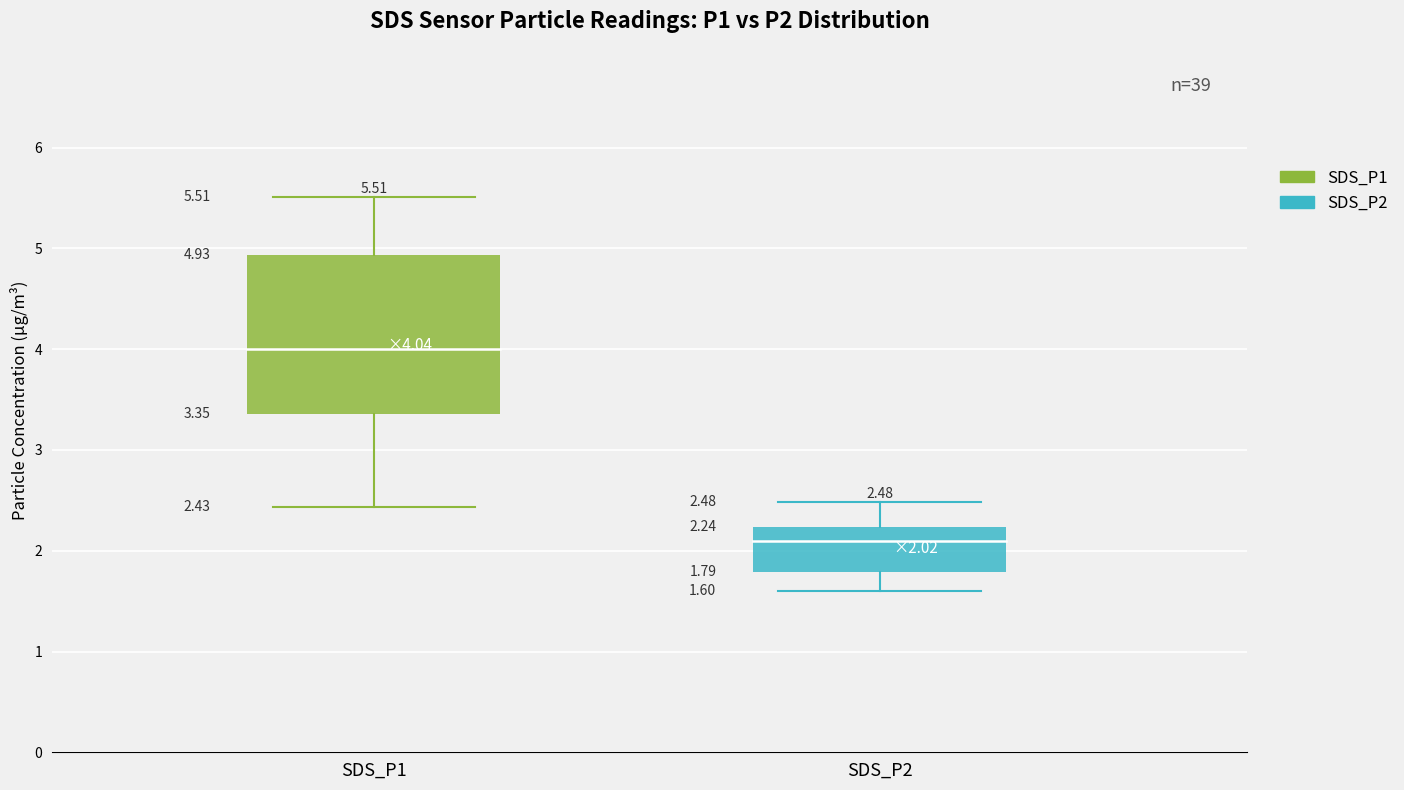

The SDS_P1 series shows 6.8 at 16. True or false?

False